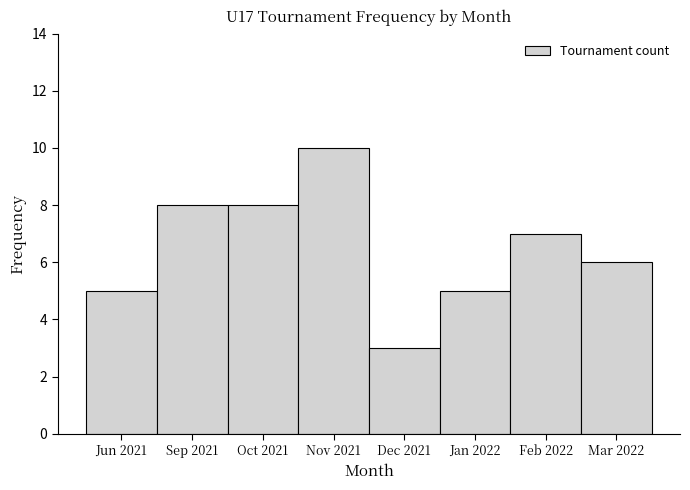

Reading left to right, what are all the values shown in this chart?

5	8	8	10	3	5	7	6